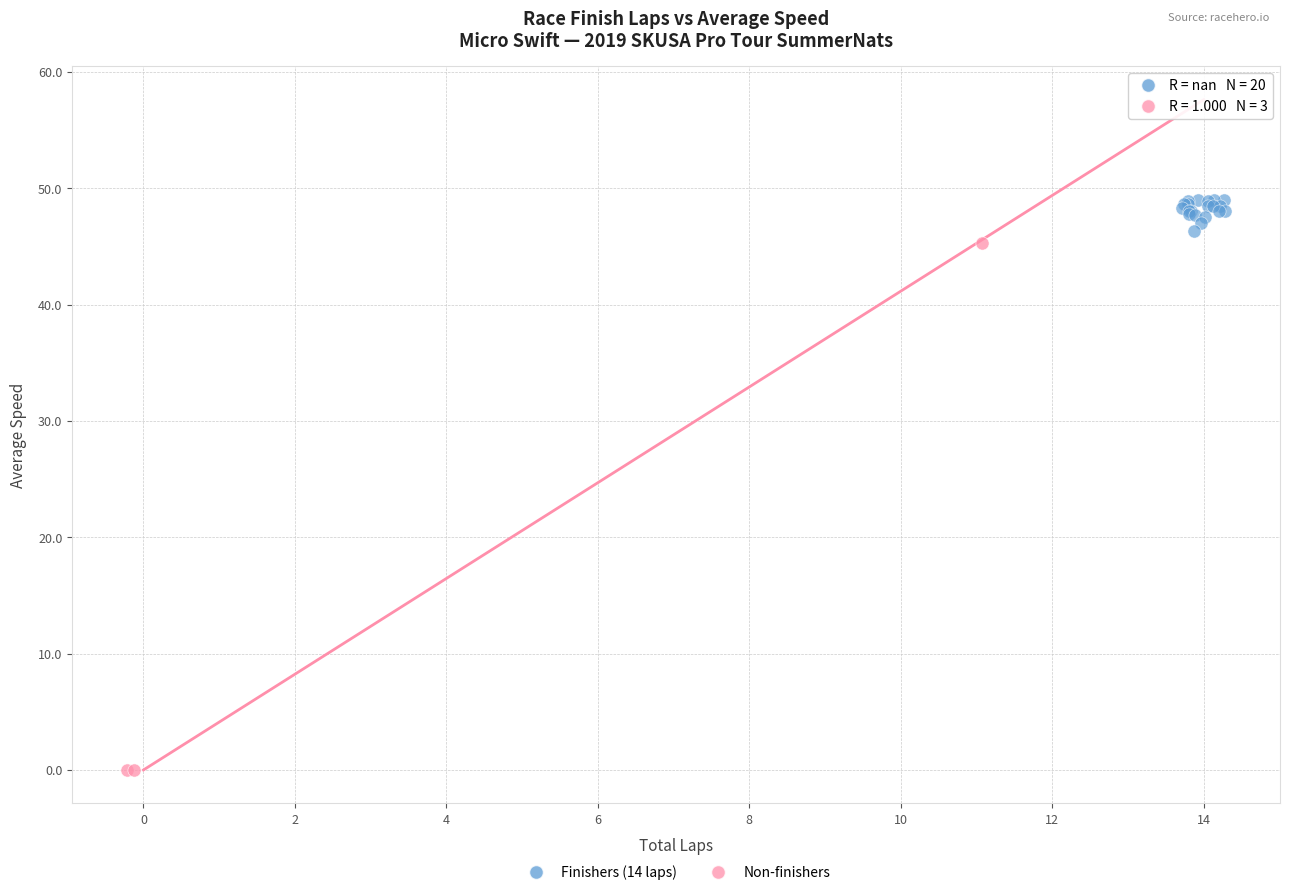

Which series contains the highest Y value?

Finishers (14 laps)